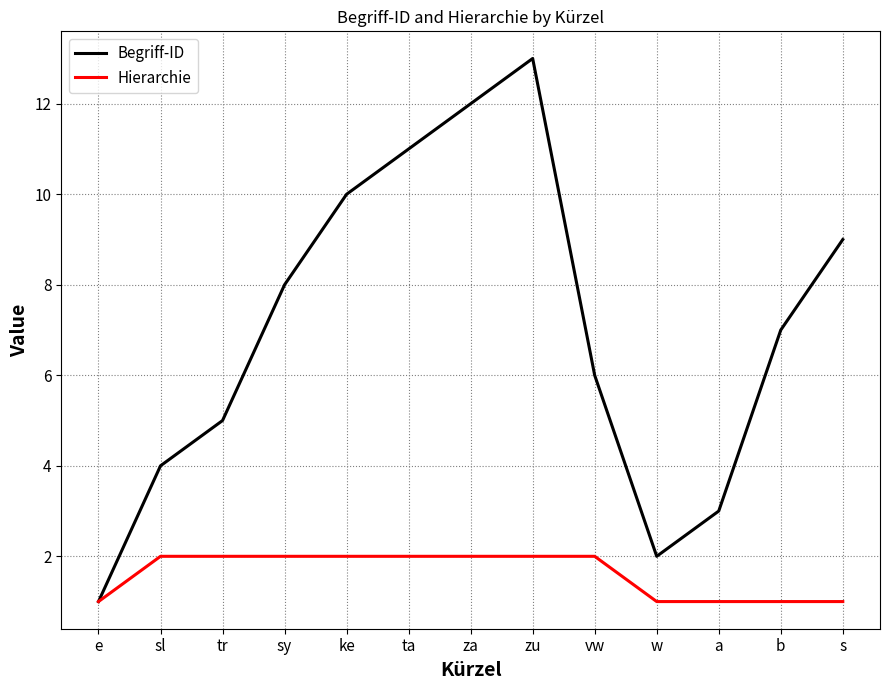

Is this an area chart (filled region under the line)?

No